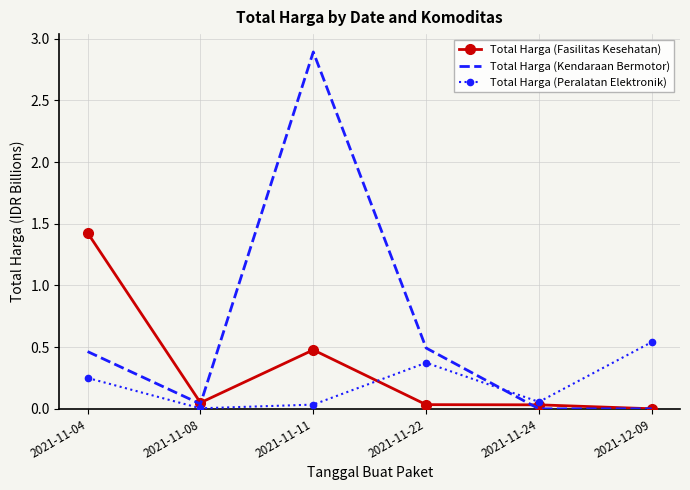

True or false: Total Harga (Peralatan Elektronik) has a value of 0.4 at 2021-11-04.

False